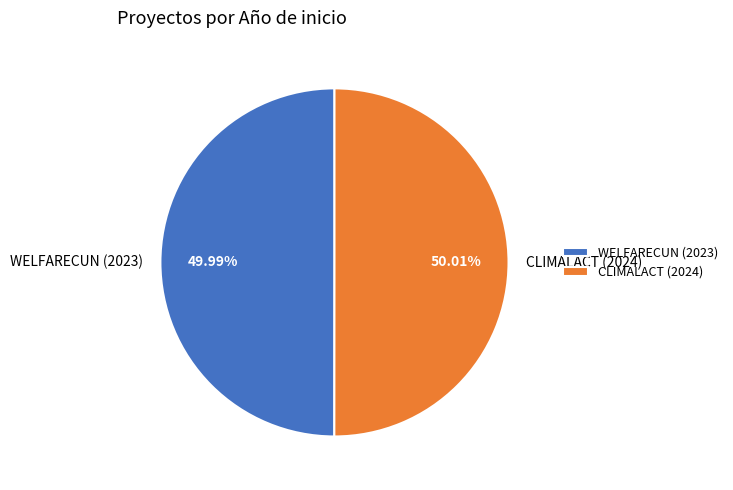

What is the ratio of the value at CLIMALACT (2024) to the value at WELFARECUN (2023)?

1.0